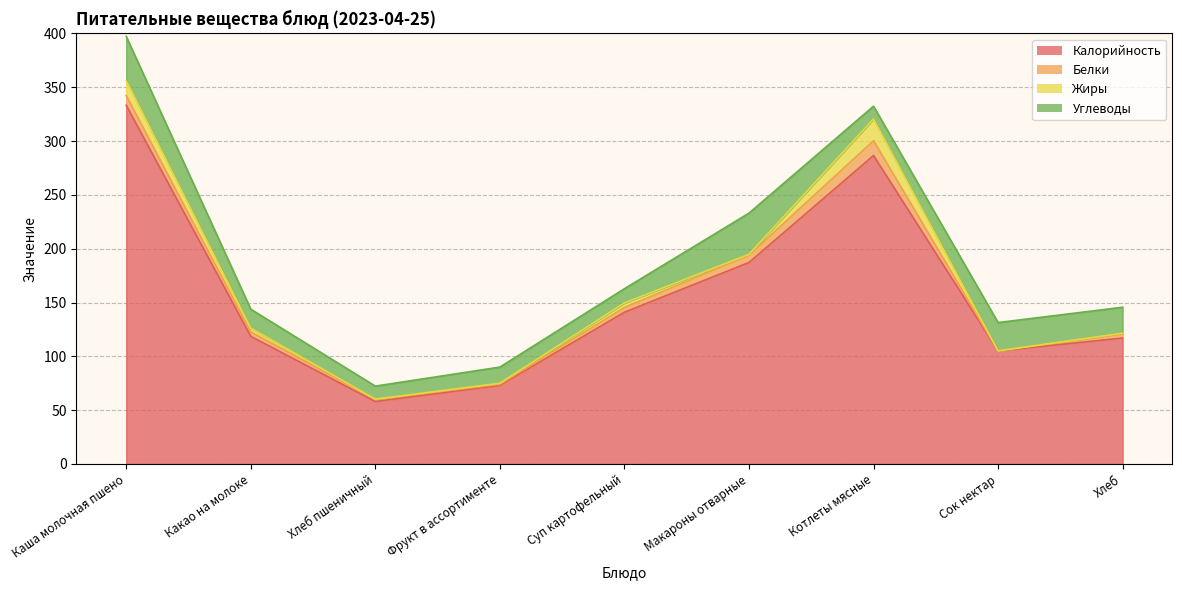

The value of Жиры at Макароны отварные is 0.8. True or false?

True